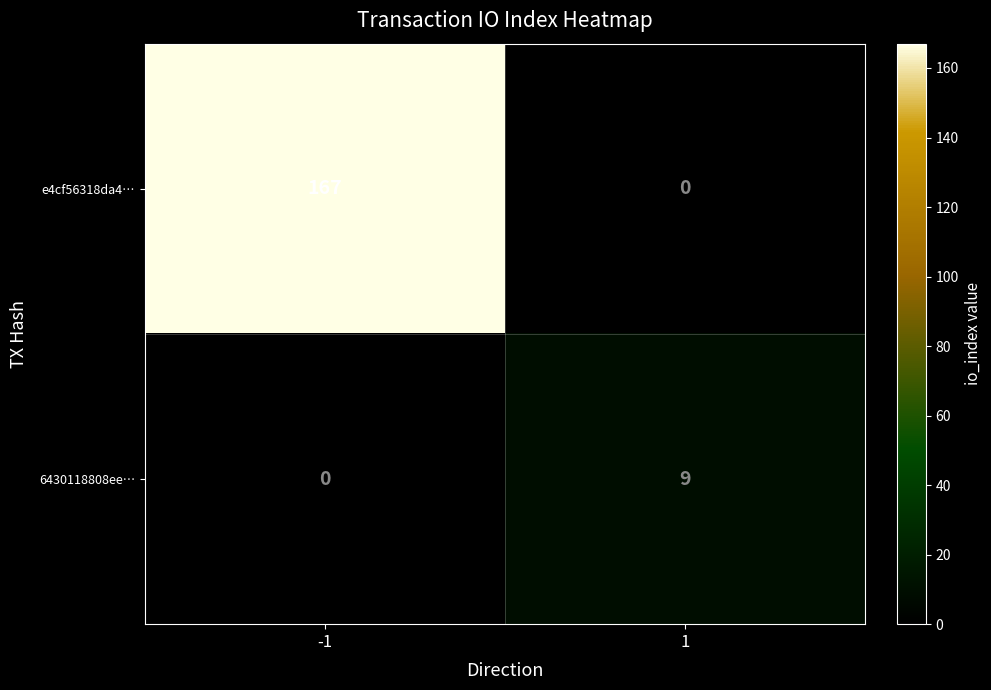

At how many categories does at least one series exceed 37?

1